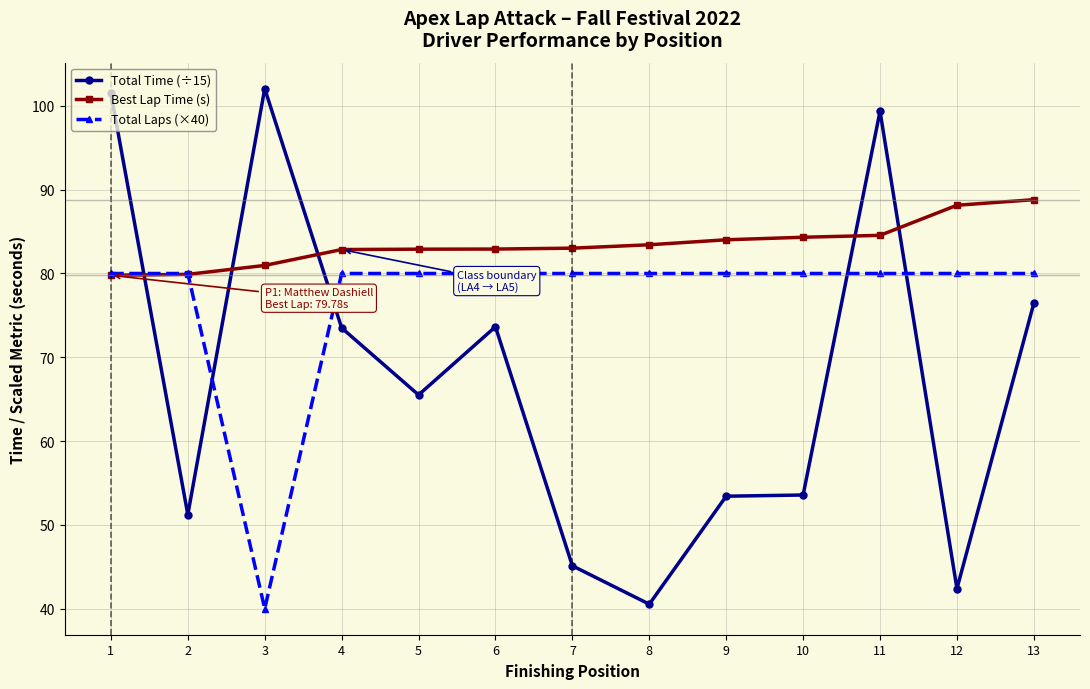

What is the value of the Total Time (÷15) point at the 11th from the left?

99.4